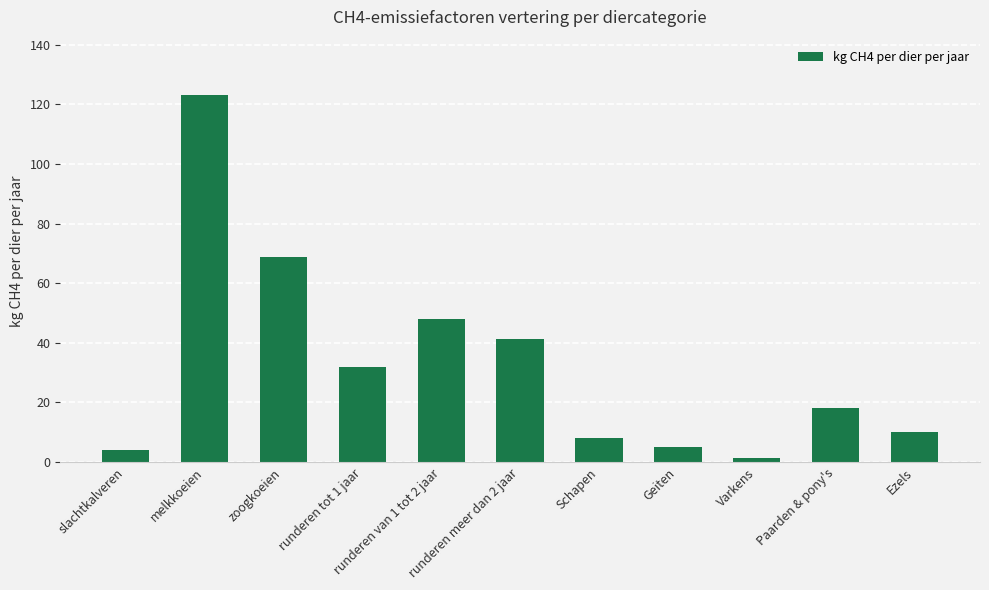

What is the approximate value at Geiten?

5.0